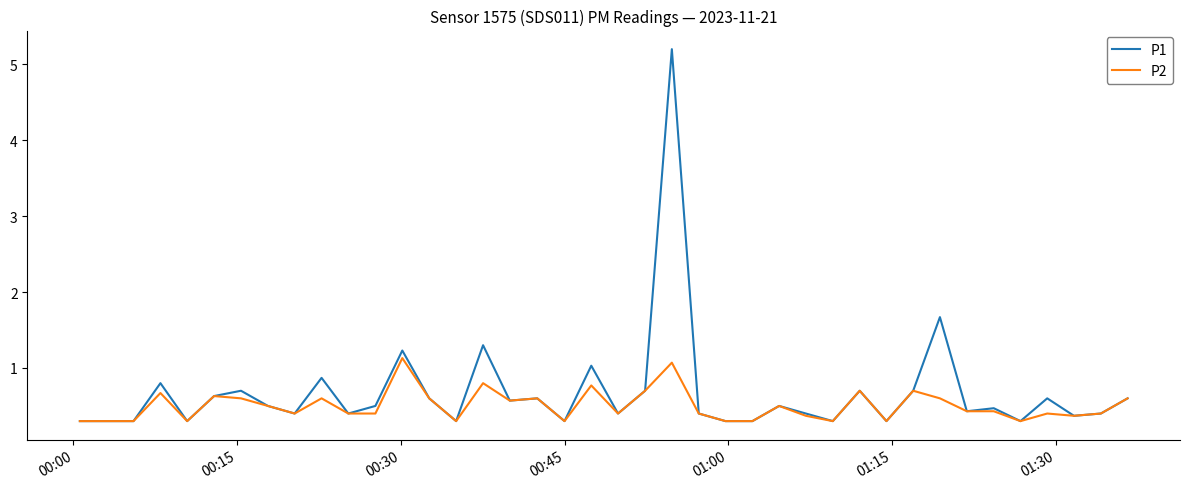

What is the greatest value displayed?

5.2